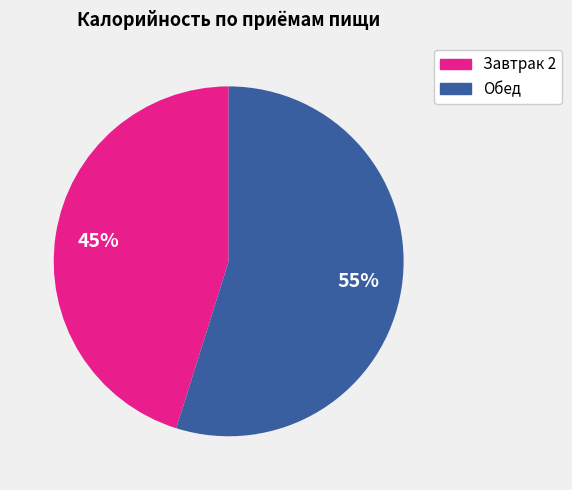

Is it true that Завтрак 2 is 54% of the pie?

False